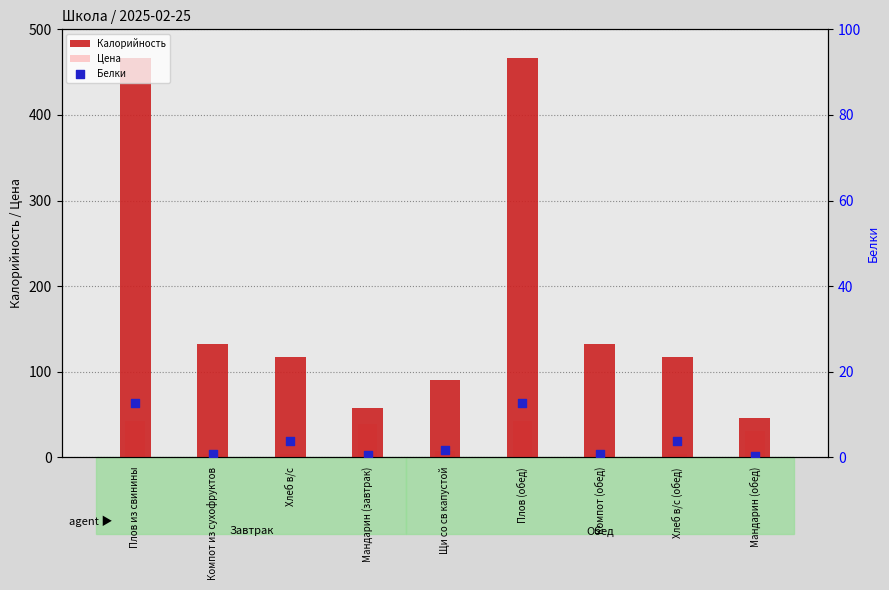

At which category is the sum across all series the highest?

Плов из свинины